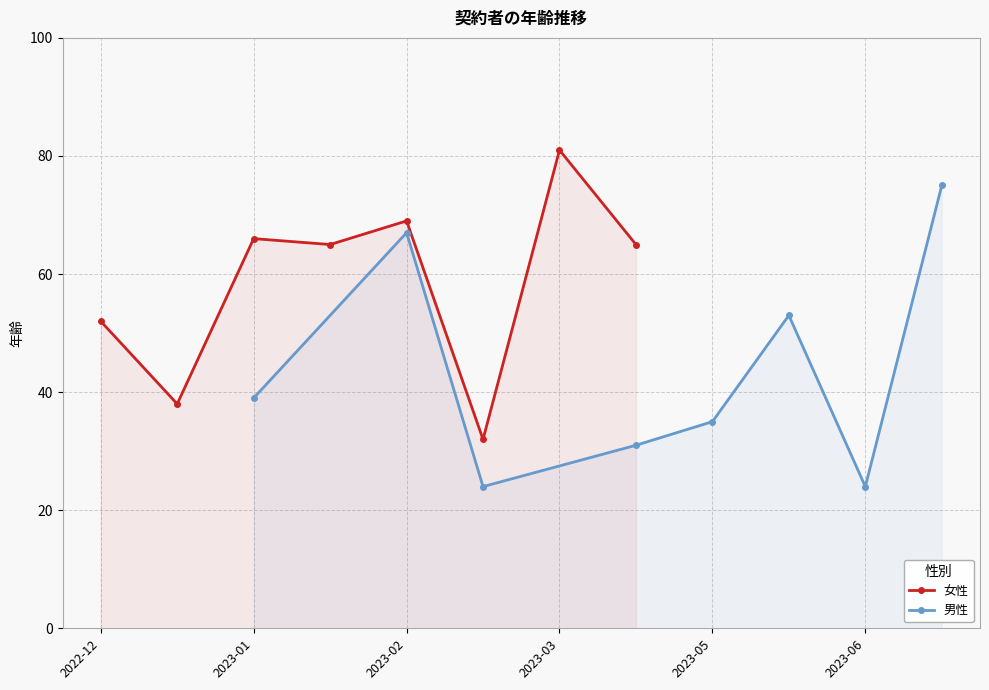

In 男性, how many points are lower than both neighbors (excluding endpoints)?

2